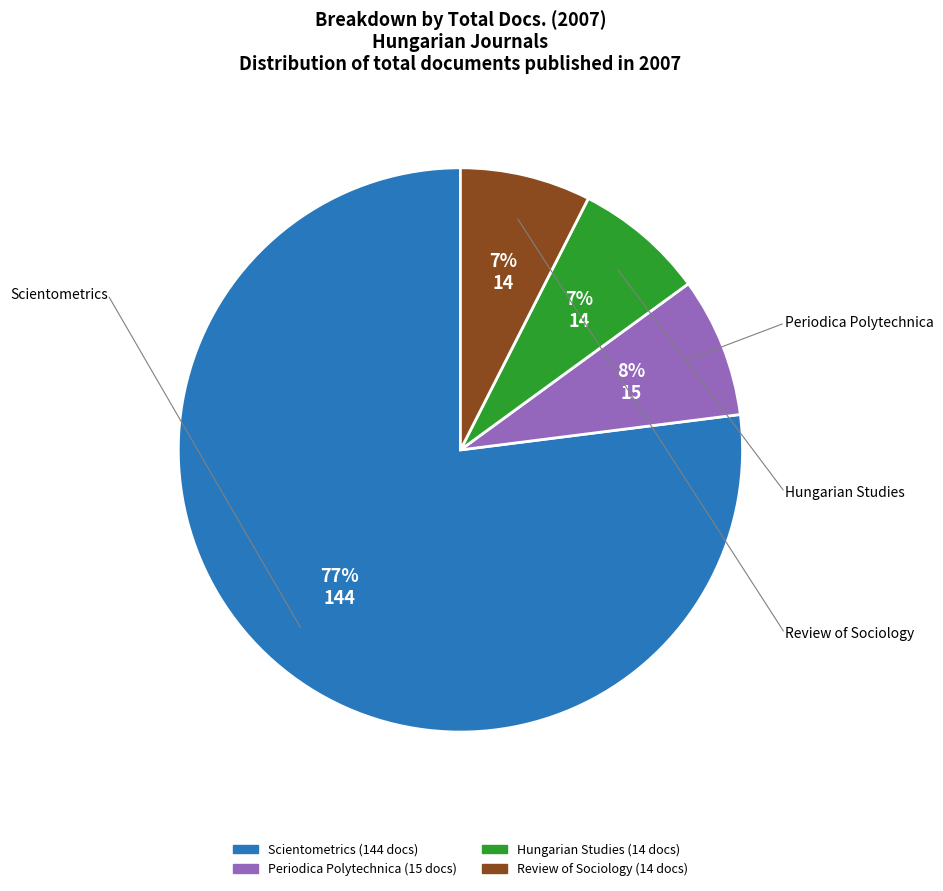

The Periodica Polytechnica slice represents 8% of the pie. True or false?

True